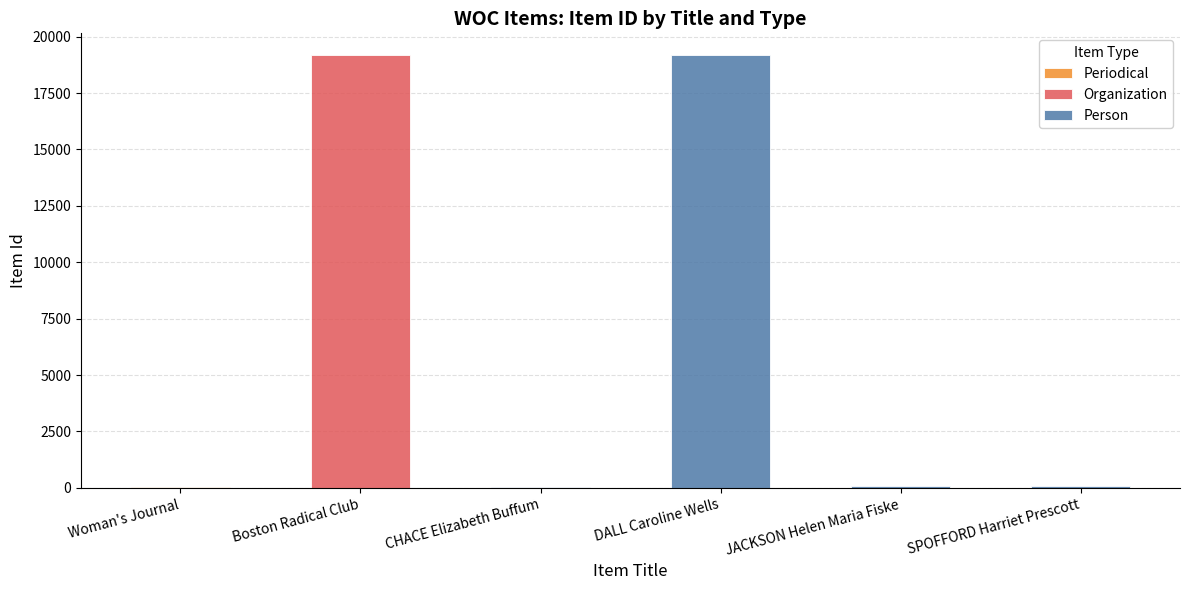

List the labels in order of value, largest first.

Boston Radical Club, DALL Caroline Wells, JACKSON Helen Maria Fiske, SPOFFORD Harriet Prescott, Woman's Journal, CHACE Elizabeth Buffum